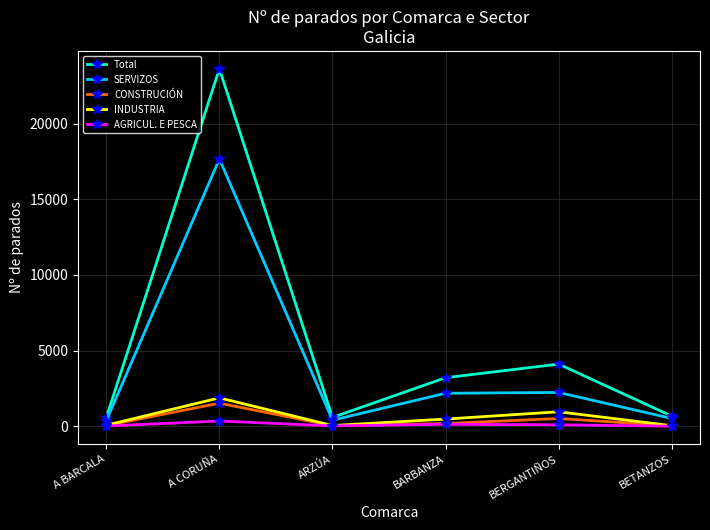

What is the sum of the AGRICUL. E PESCA values at ARZÚA and A CORUÑA?

387